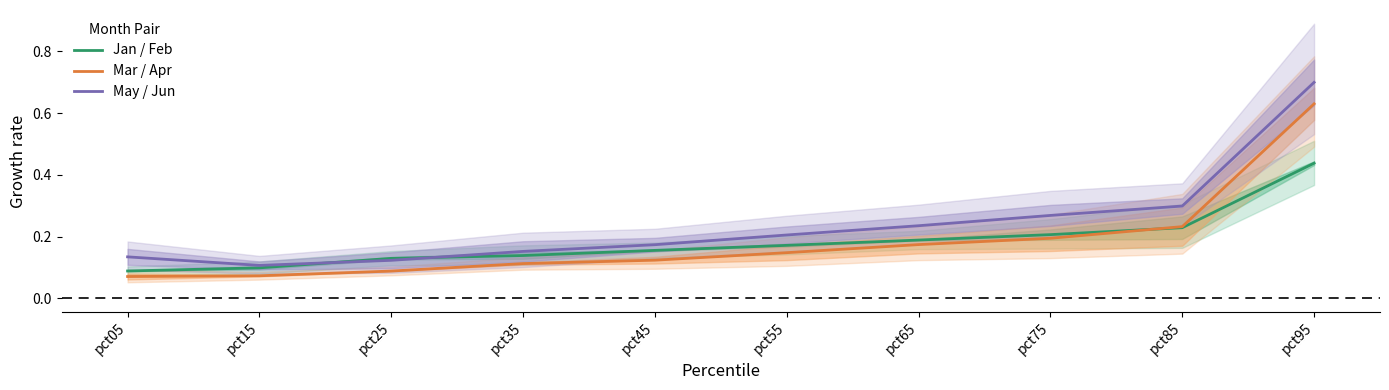

Which series has the widest spread of values?

May / Jun